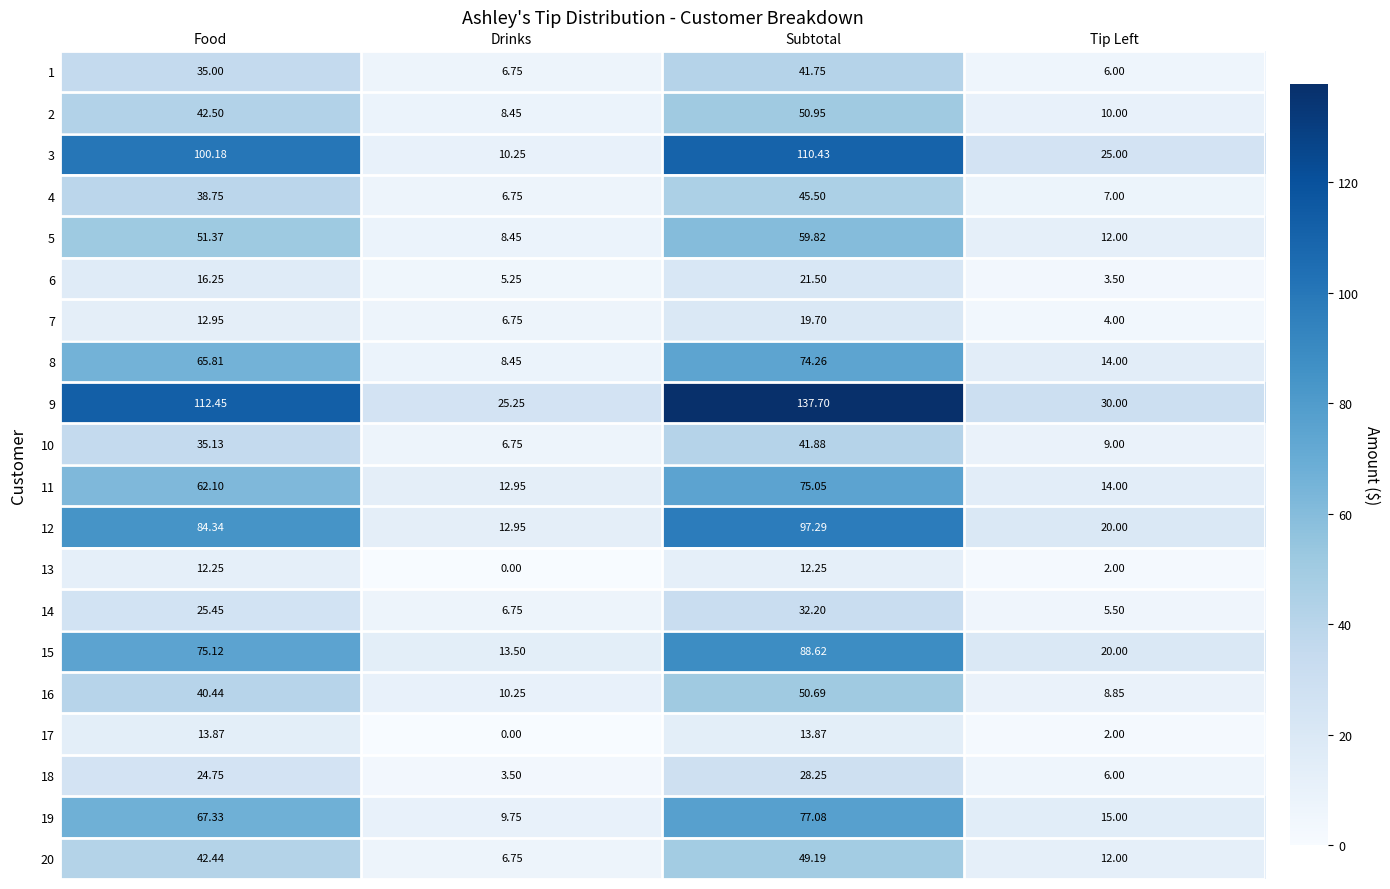

Rank the categories by 1 value from highest to lowest.

Subtotal, Food, Drinks, Tip Left